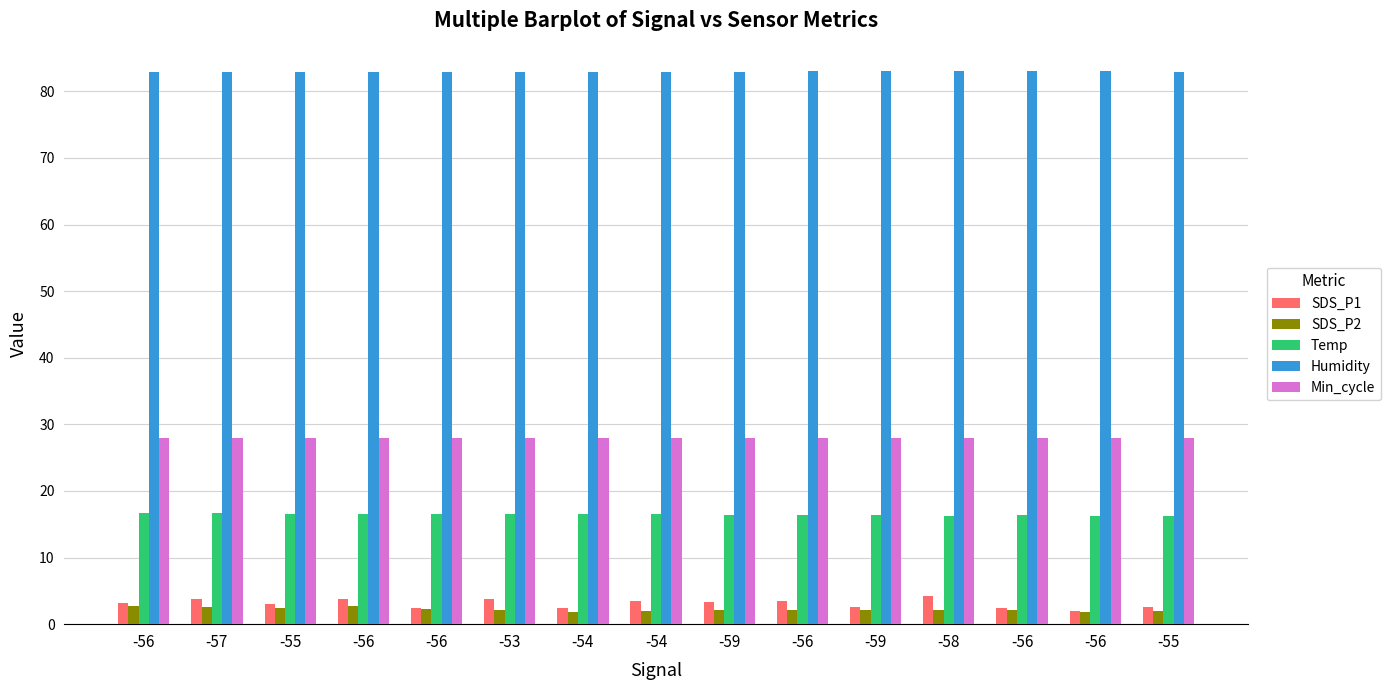

How many groups of bars are there?

15